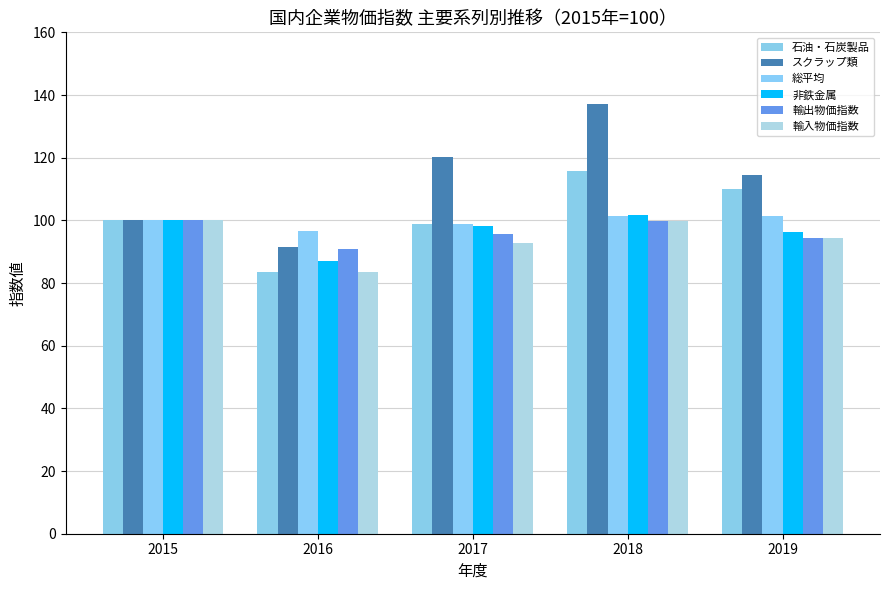

What are all the series names shown in the legend?

石油・石炭製品, スクラップ類, 総平均, 非鉄金属, 輸出物価指数, 輸入物価指数